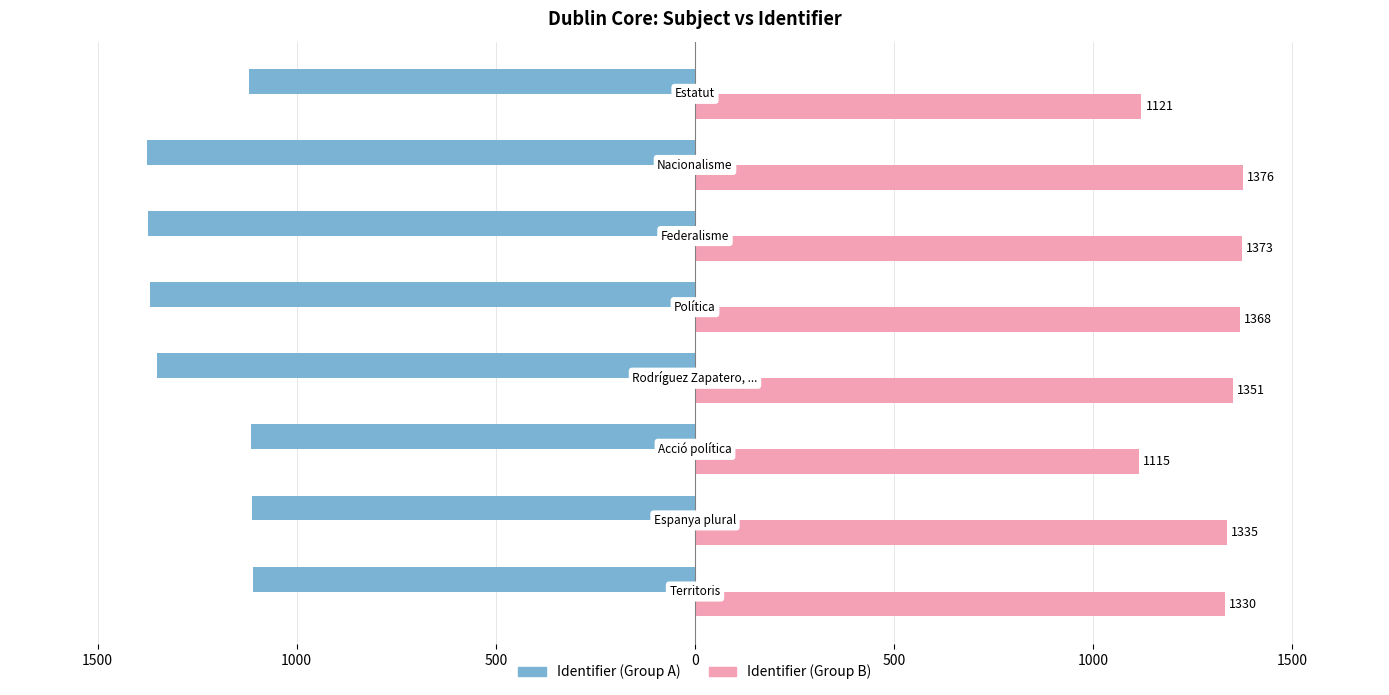

Which series has the largest total across all categories?

Identifier (Group B)